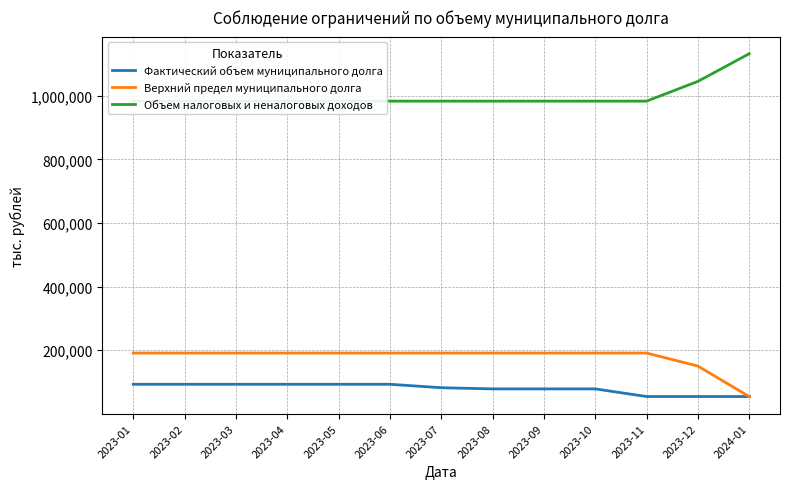

What is the difference between the Верхний предел муниципального долга values at 2024-01 and 2023-05?

136825.7